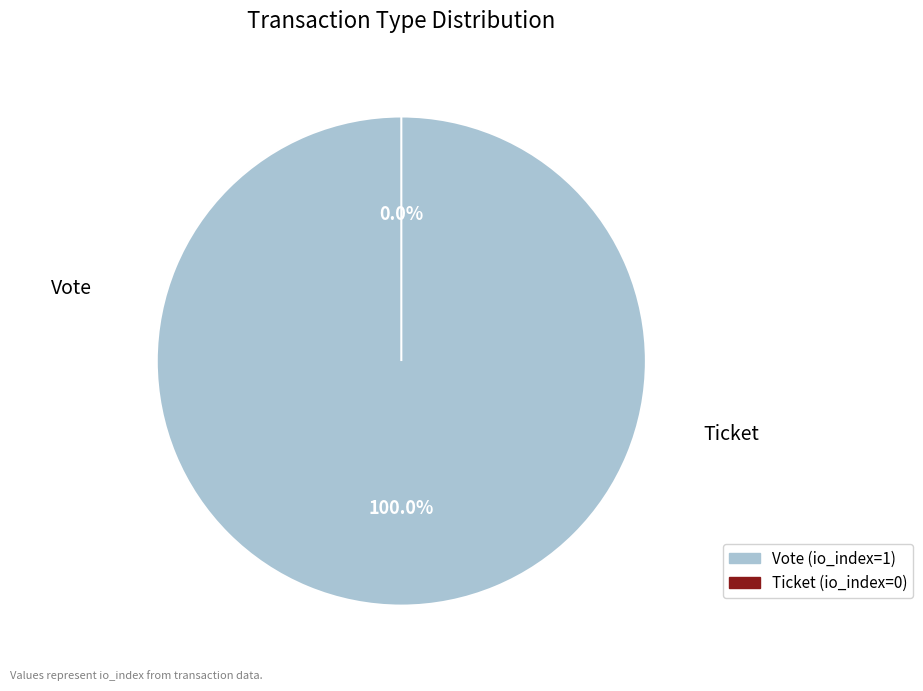

What is the largest slice in the pie chart?

Vote